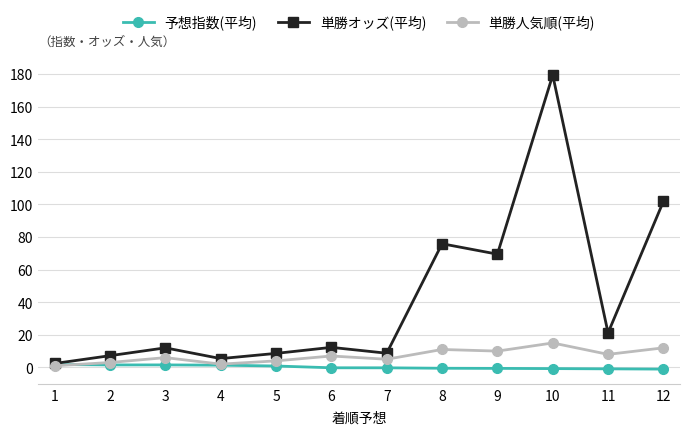

Read the 単勝人気順(平均) value at 8.

11.0